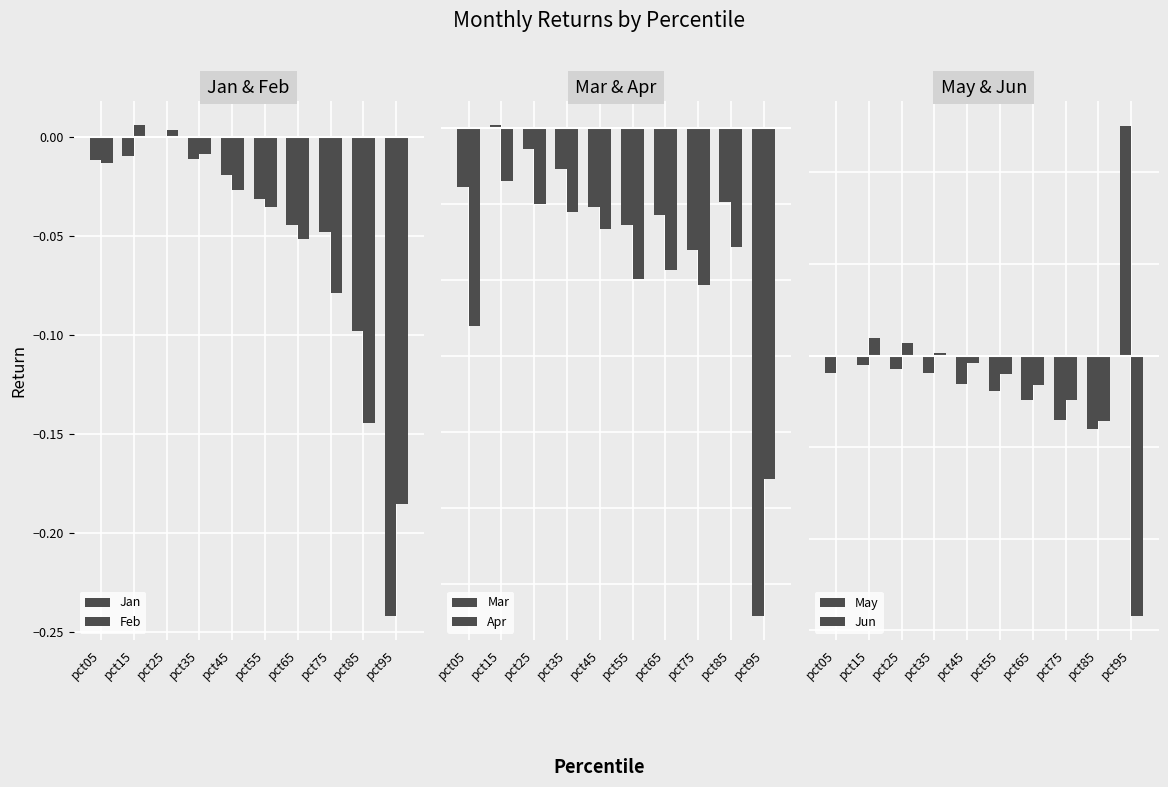

Which series changed the most between pct25 and pct55?

Feb